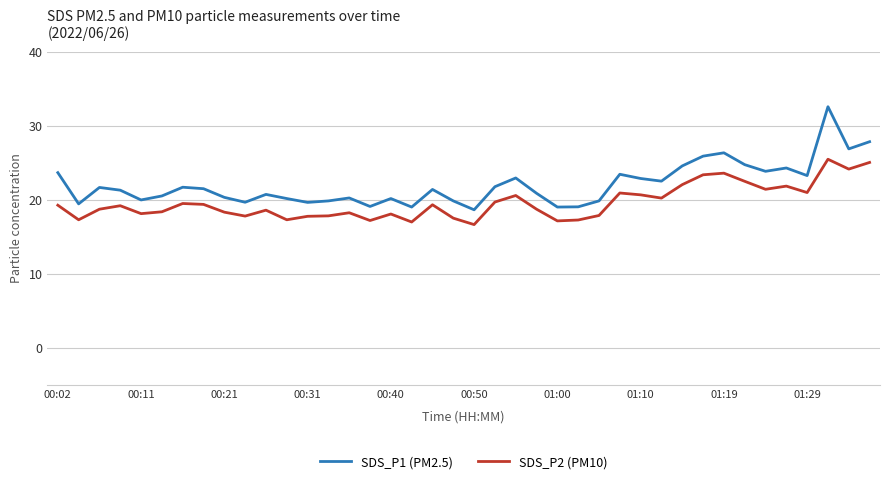

Rank the series by their maximum value, from highest to lowest.

SDS_P1 (PM2.5), SDS_P2 (PM10)